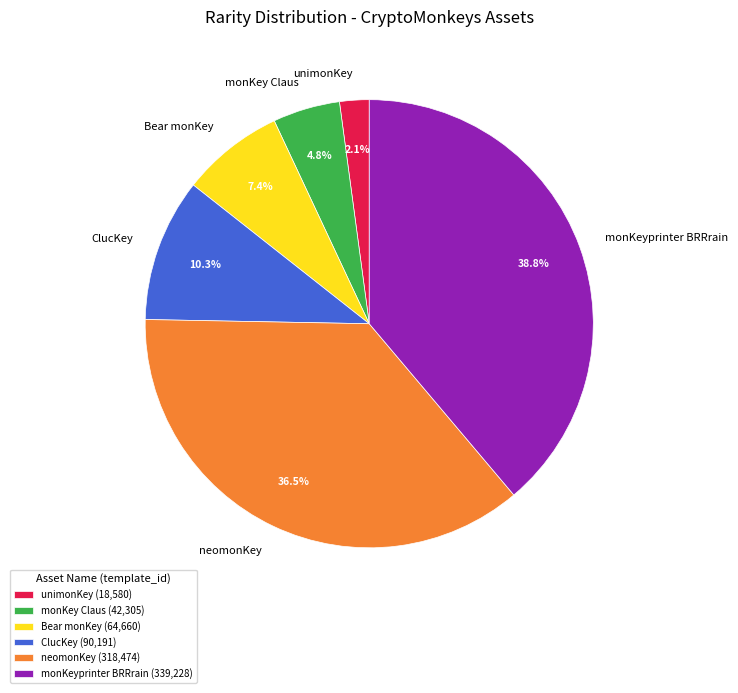

Is Bear monKey the majority of the pie?

No